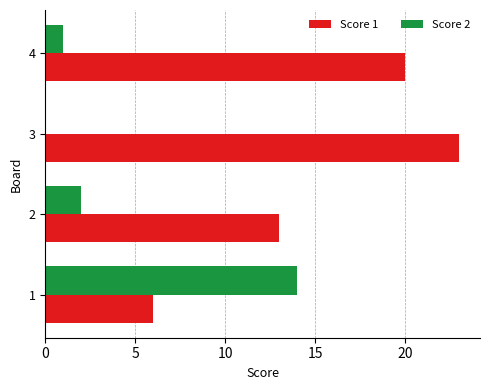

Is the value of Score 1 at 4 greater than the value of Score 2 at 2?

Yes